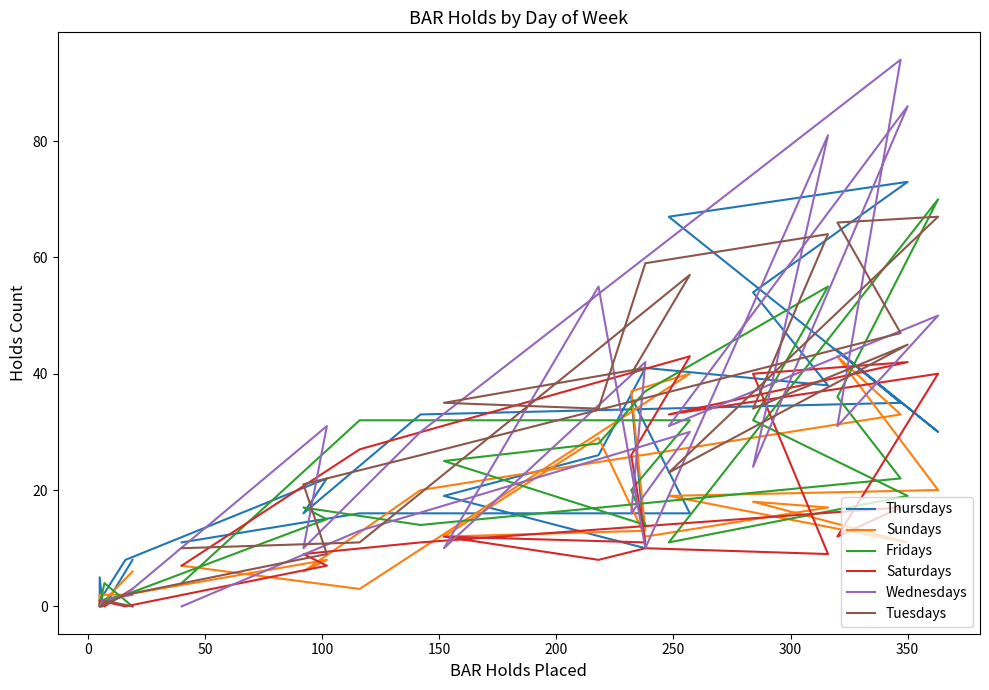

Where is the first local maximum for Sundays?

250